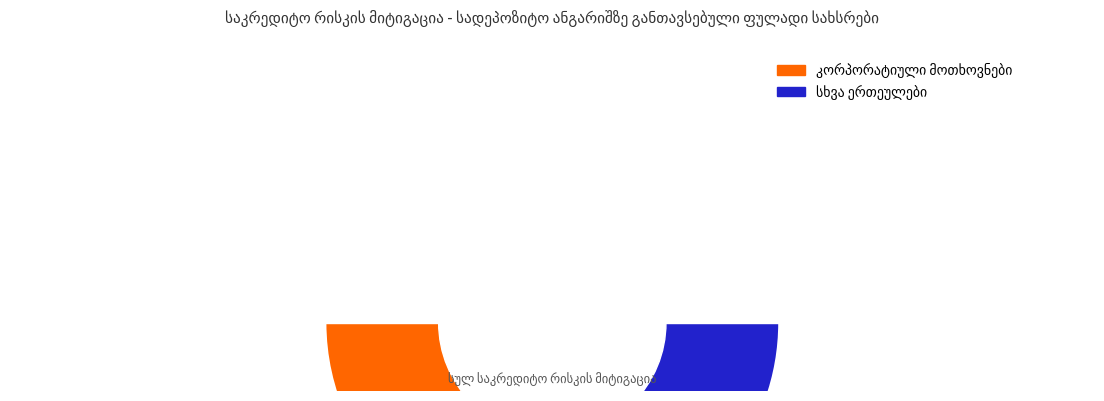

Combined, do კორპორატიული მოთხოვნები and სხვა ერთეულები account for over 50%?

Yes